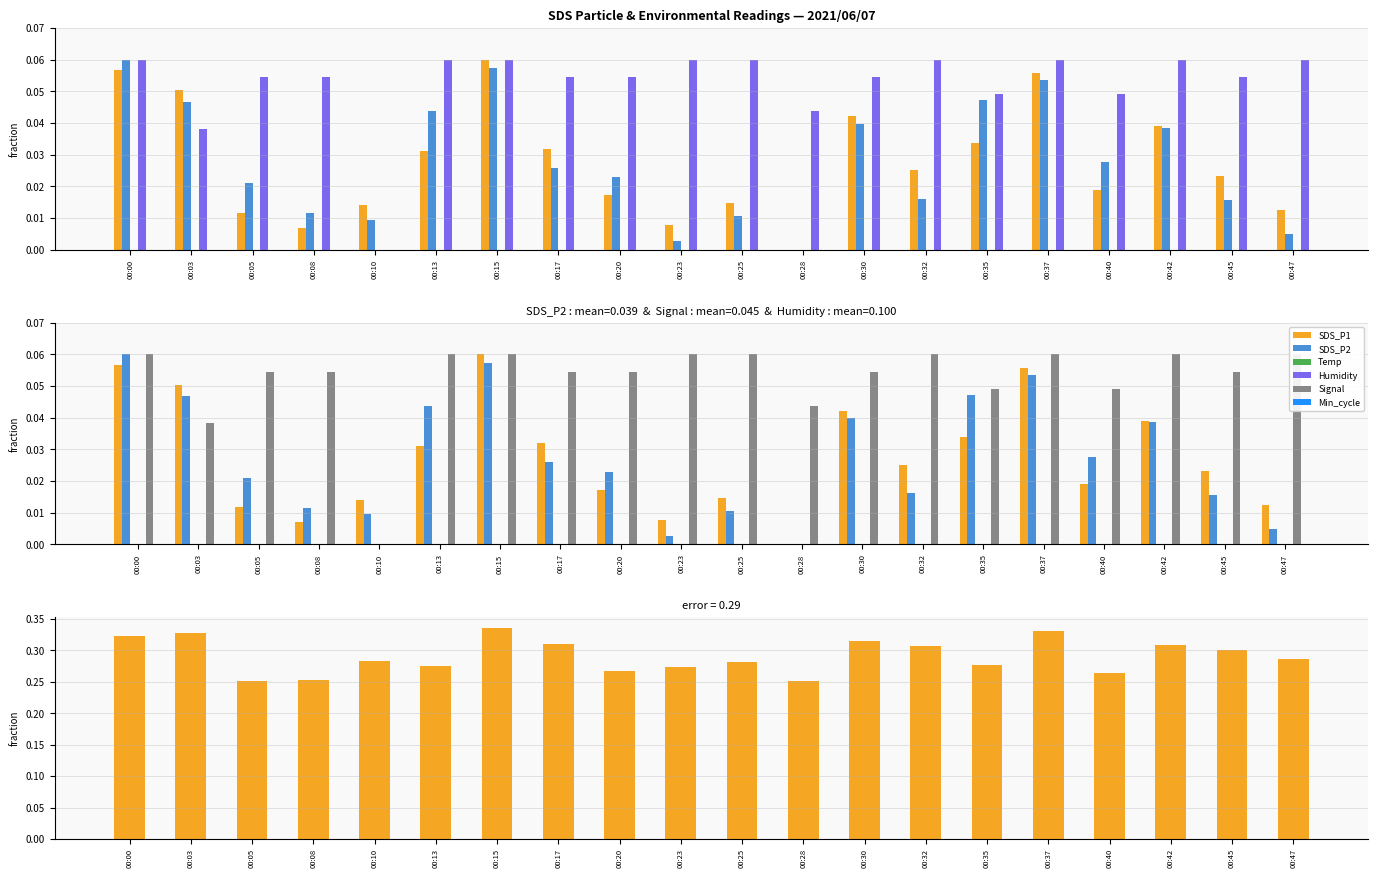

At which category is the sum across all series the highest?

00:15